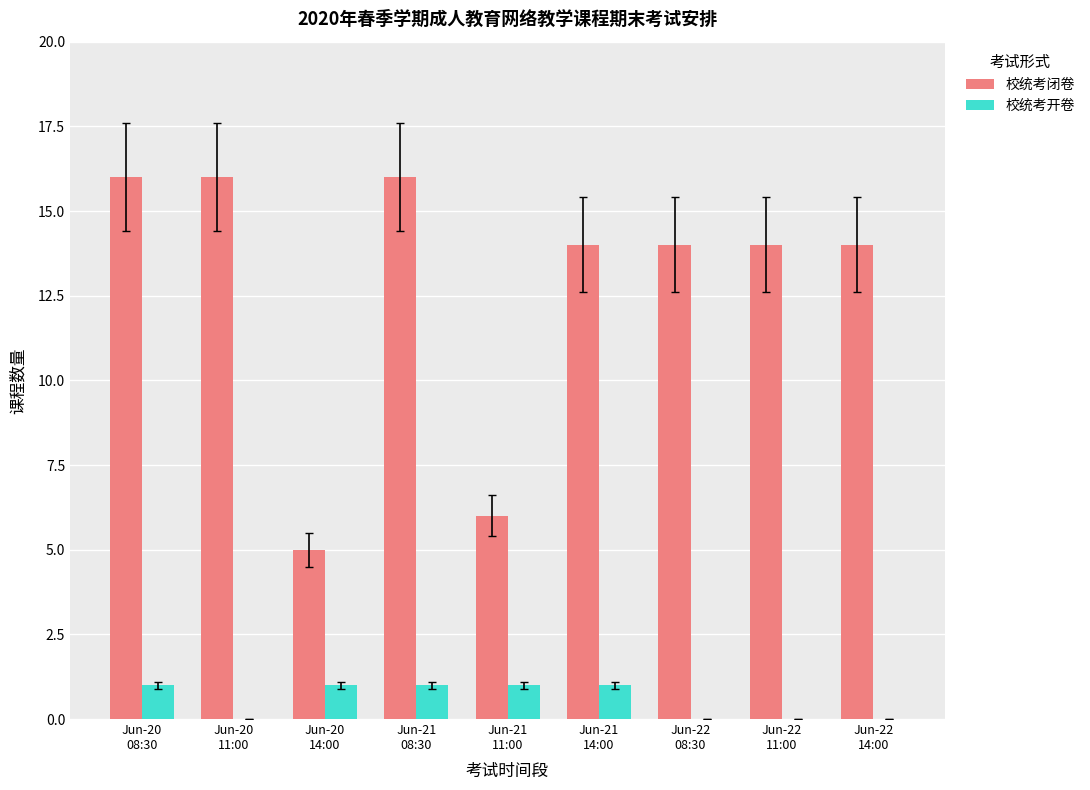

Count the number of data series in this chart.

2